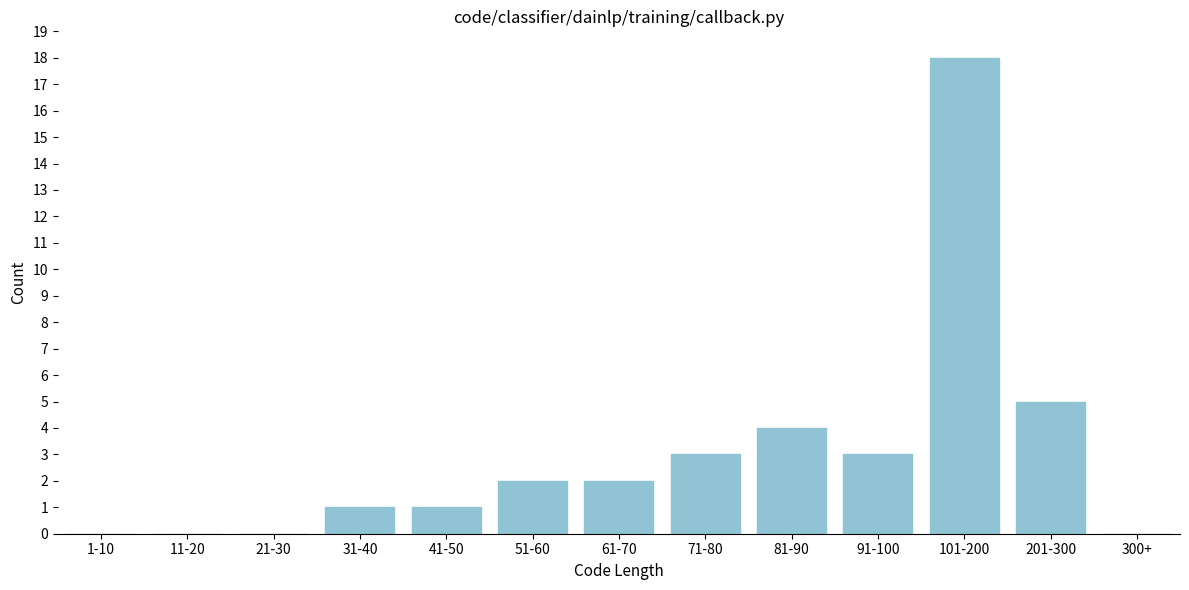

Reading left to right, what are all the values shown in this chart?

1-10=0	11-20=0	21-30=0	31-40=1	41-50=1	51-60=2	61-70=2	71-80=3	81-90=4	91-100=3	101-200=18	201-300=5	300+=0